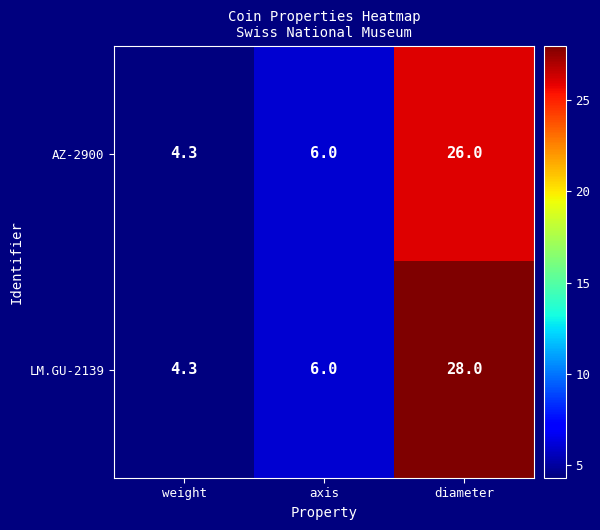

The LM.GU-2139 series shows 4.3 at weight. True or false?

True